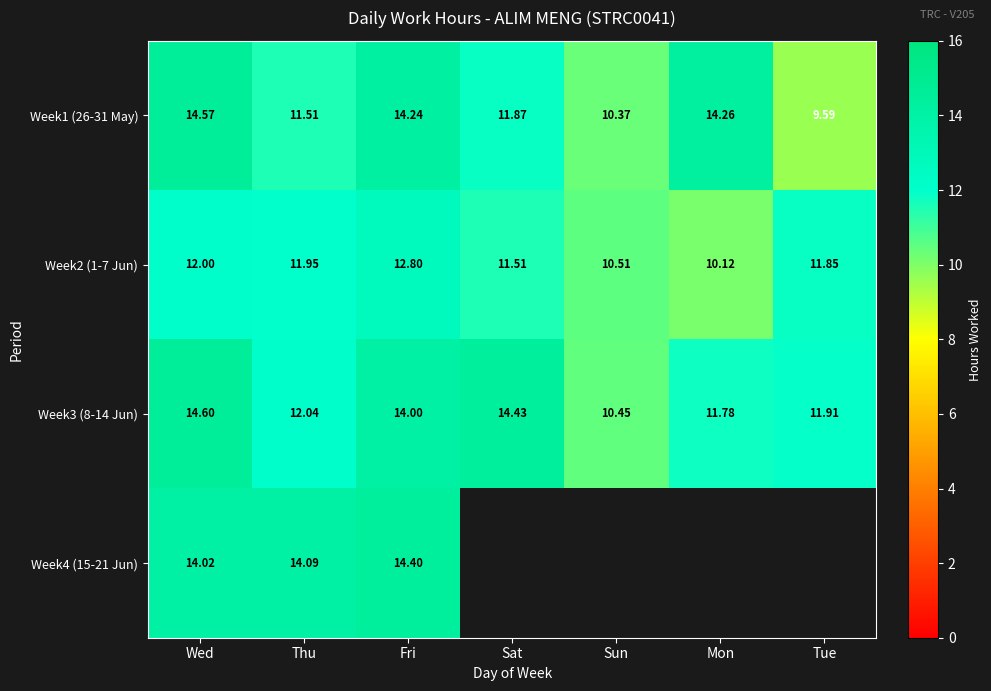

Which has a higher value, Mon or Fri?

Mon